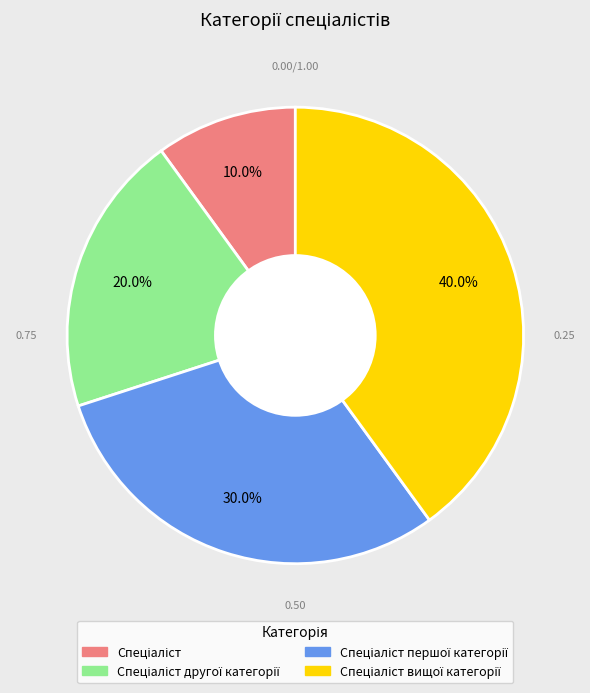

Is there any slice that represents more than half of the pie?

No